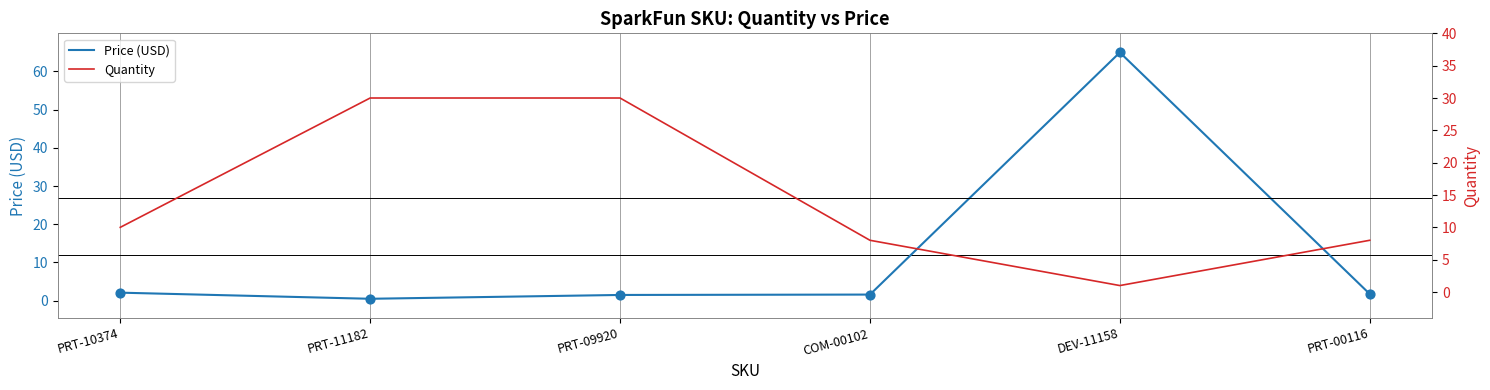

Which series reaches the minimum Y coordinate?

Price (USD)